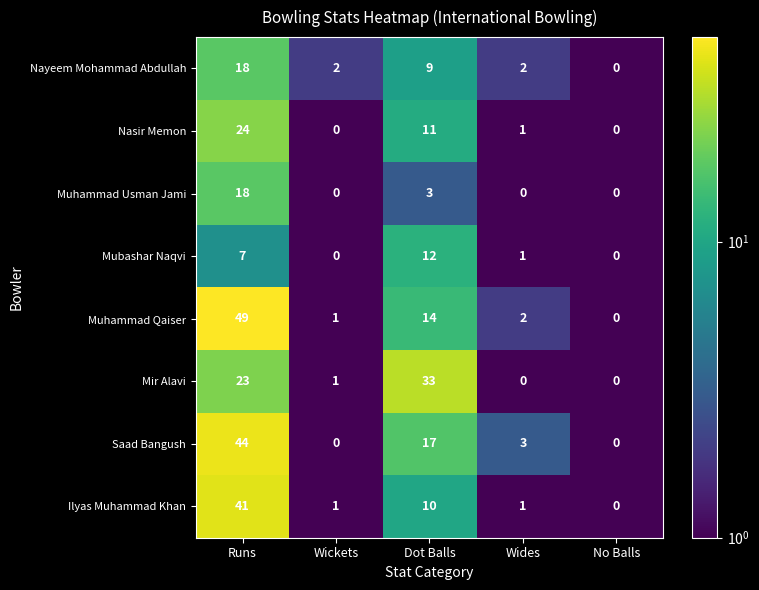

What value does the Saad Bangush series have at Dot Balls, to the nearest 10?

20